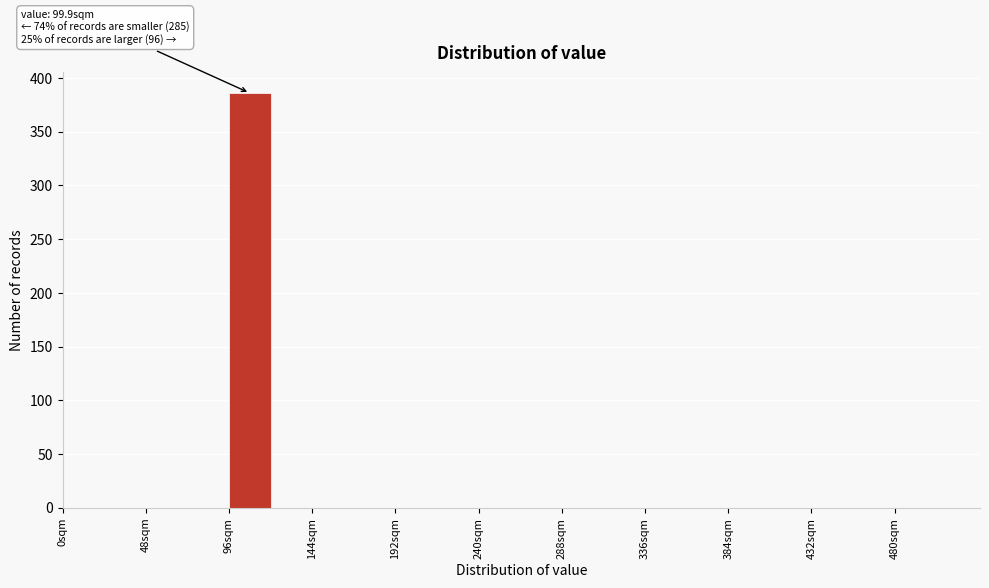

Which range on the x-axis has the tallest bar?

96 to 120